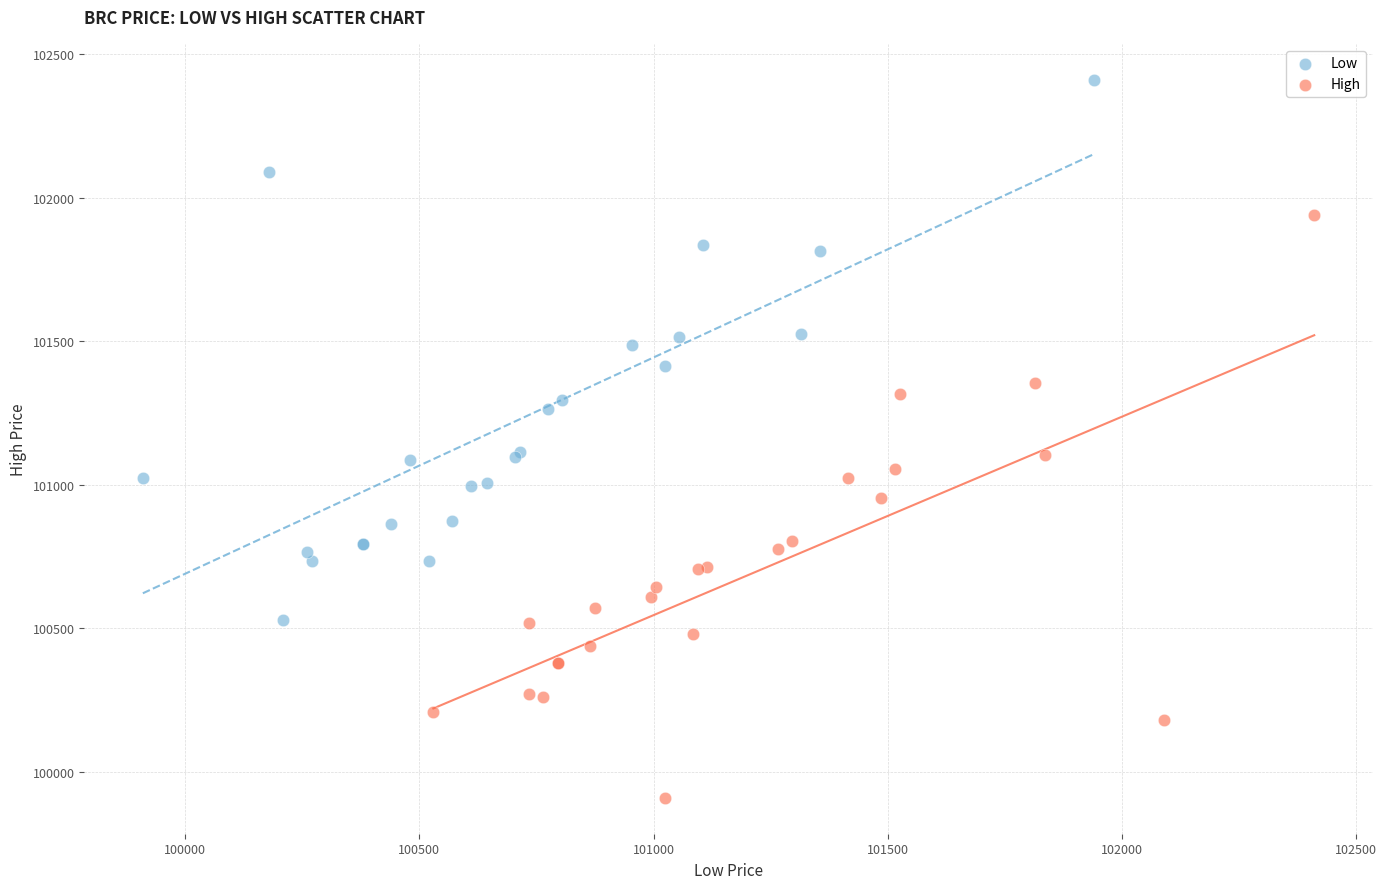

Which series has the widest spread of Y values?

High